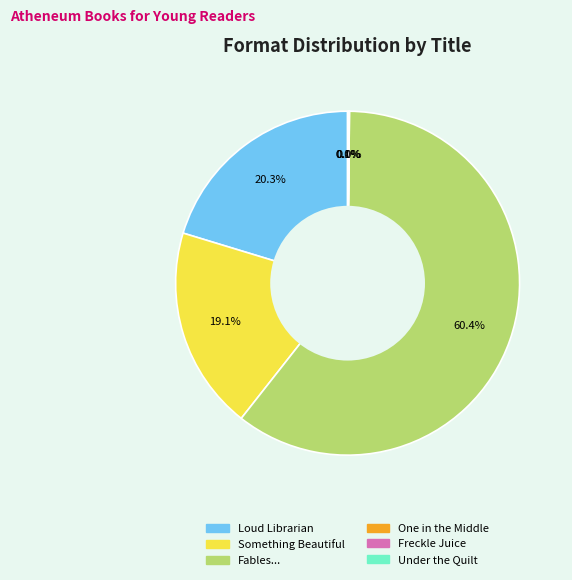

Rank the categories by value from highest to lowest.

Fables You Shouldn't Pay Any Attention, Loud Librarian, Something Beautiful, Under the Quilt of Night, One in the Middle Is the Green Kangaroo, Freckle Juice